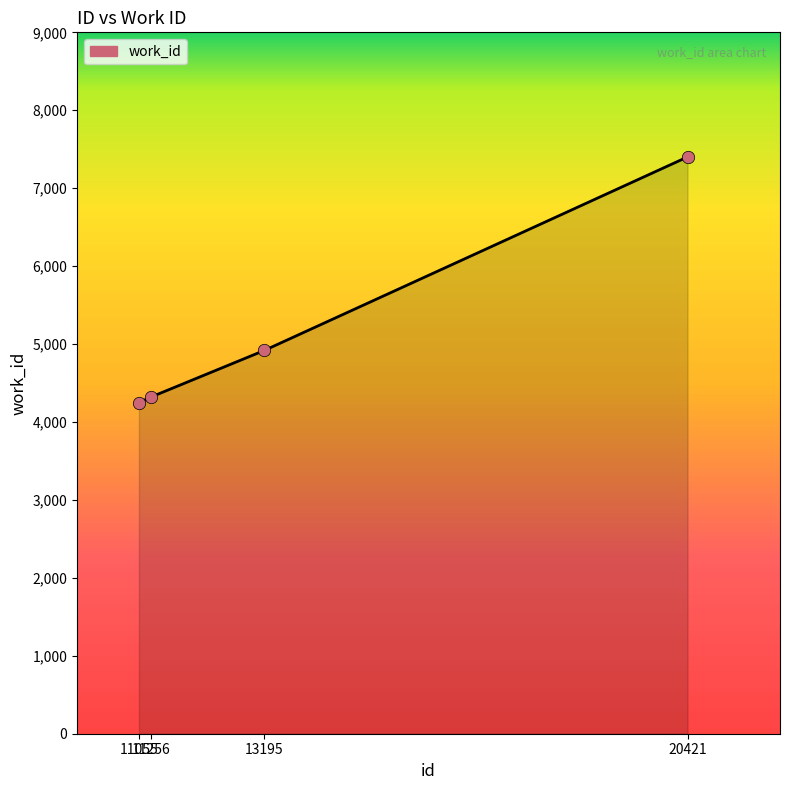

What is the change in value from 13195 to 20421?

+2483